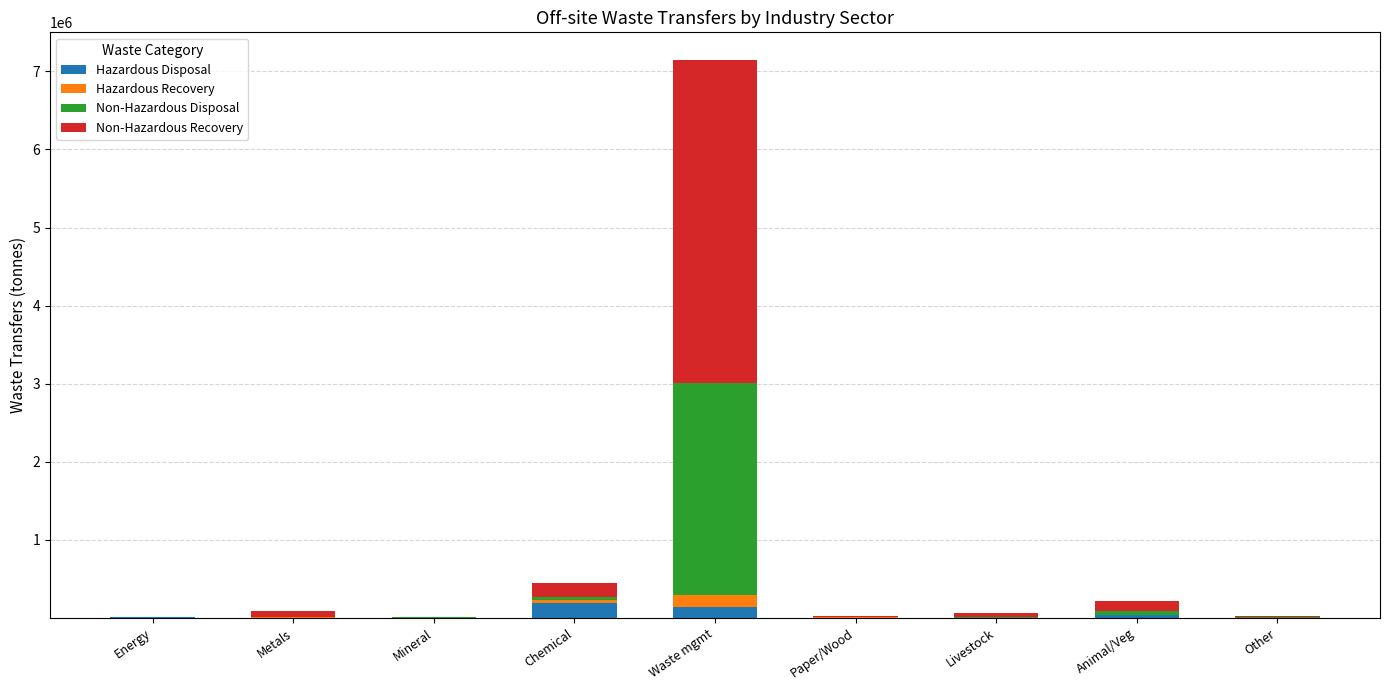

What is the sum of all Hazardous Disposal values?

369883.5